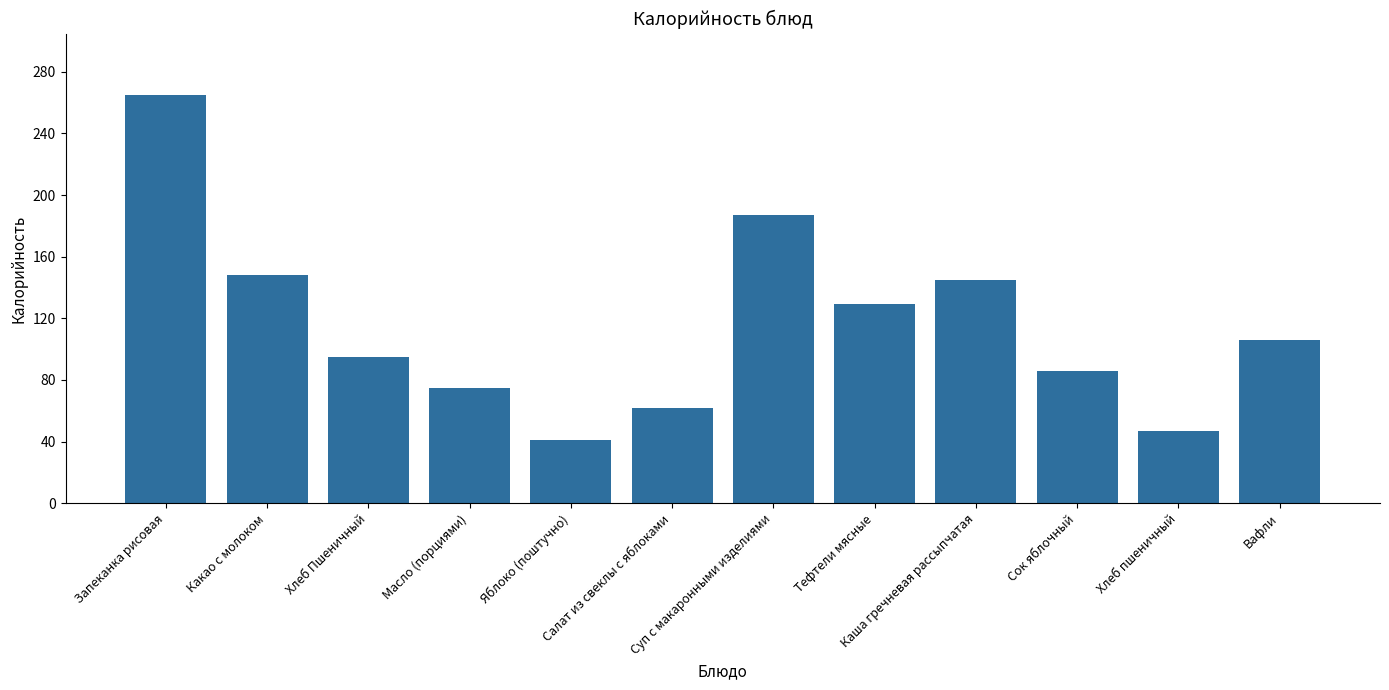

List the labels in order of value, largest first.

Запеканка рисовая, Суп с макаронными изделиями, Какао с молоком, Каша гречневая рассыпчатая, Тефтели мясные, Вафли, Хлеб Пшеничный, Сок яблочный, Масло (порциями), Салат из свеклы с яблоками, Хлеб пшеничный, Яблоко (поштучно)